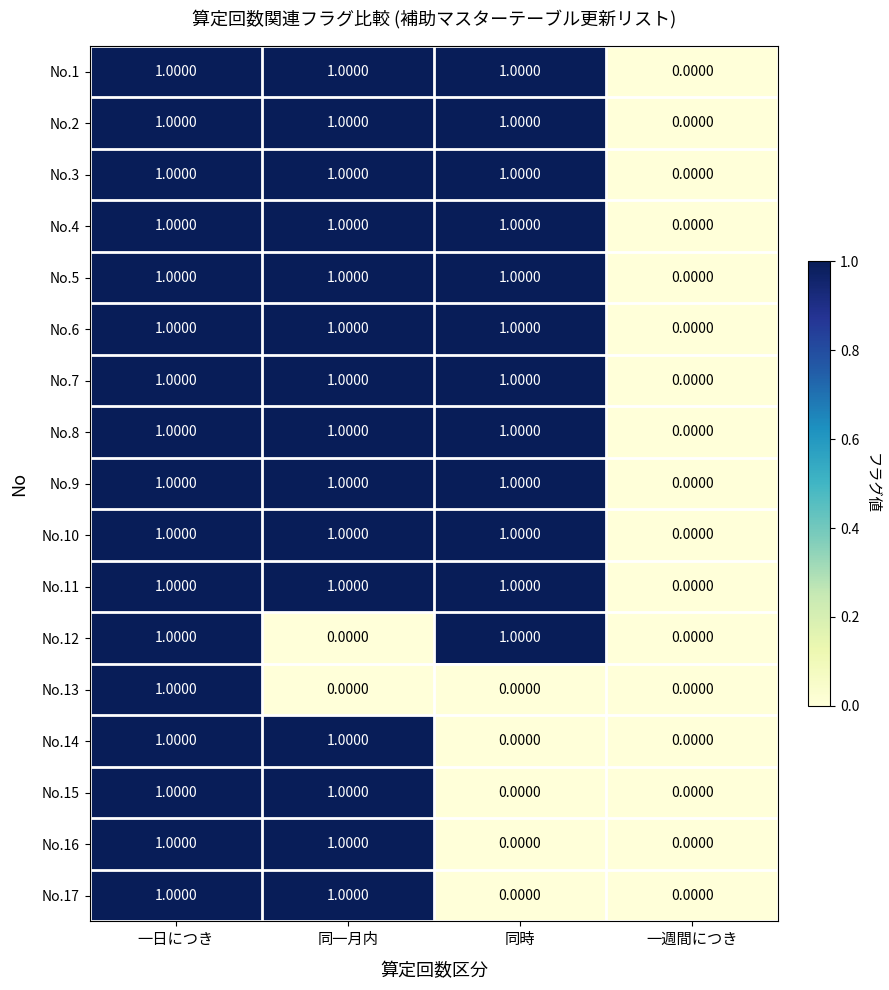

Which category has the lowest value in the No.5 series?

一週間につき